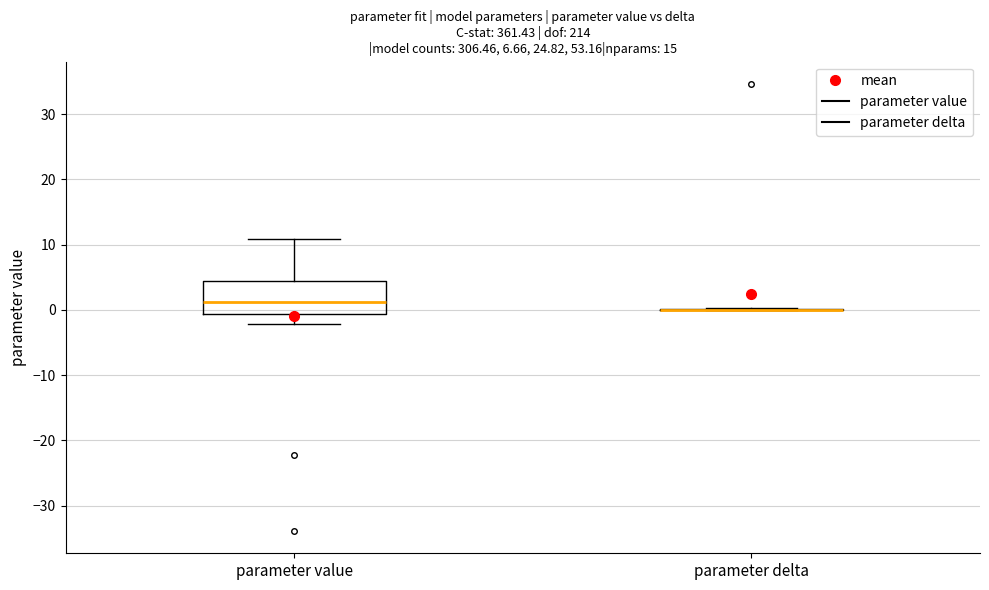

Which box is the tallest, from its lower edge to its upper edge?

parameter value